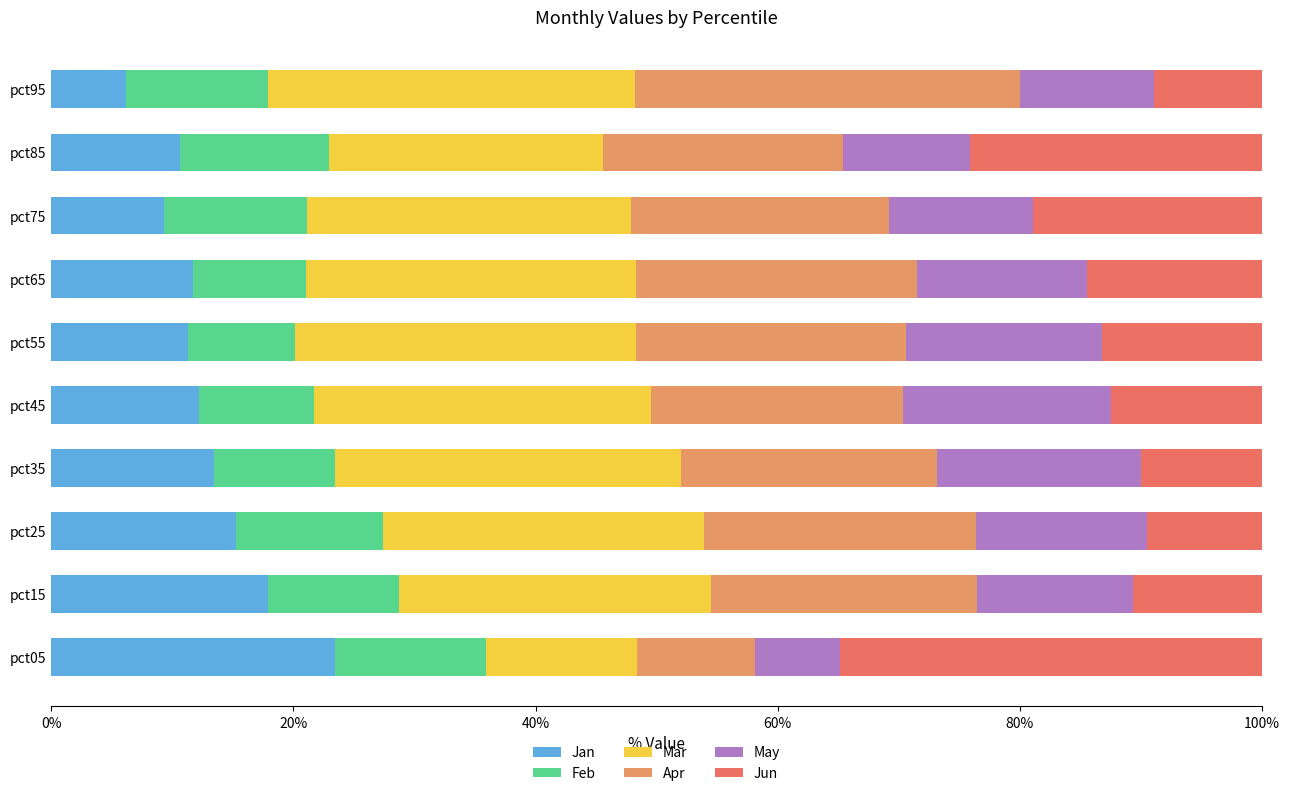

What is the total value across all series at pct35?

100.0